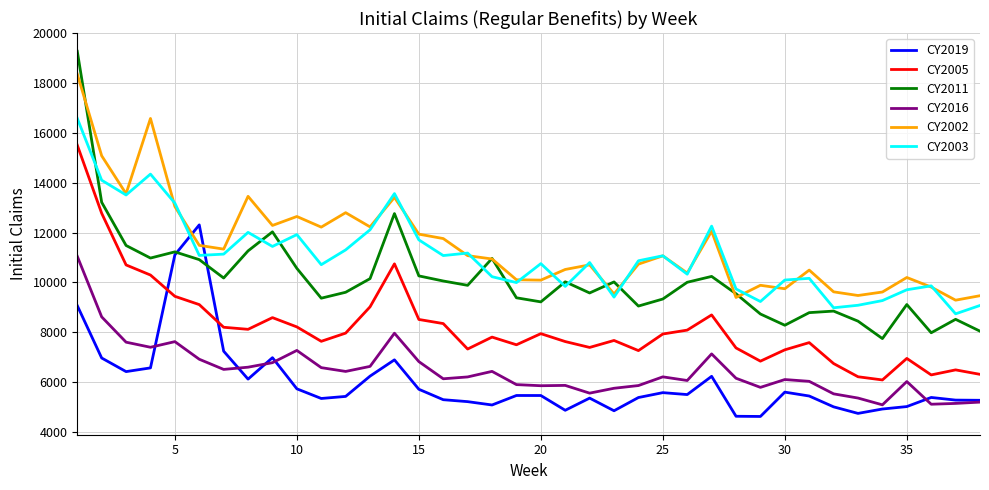

What is the maximum value for CY2011?

19277